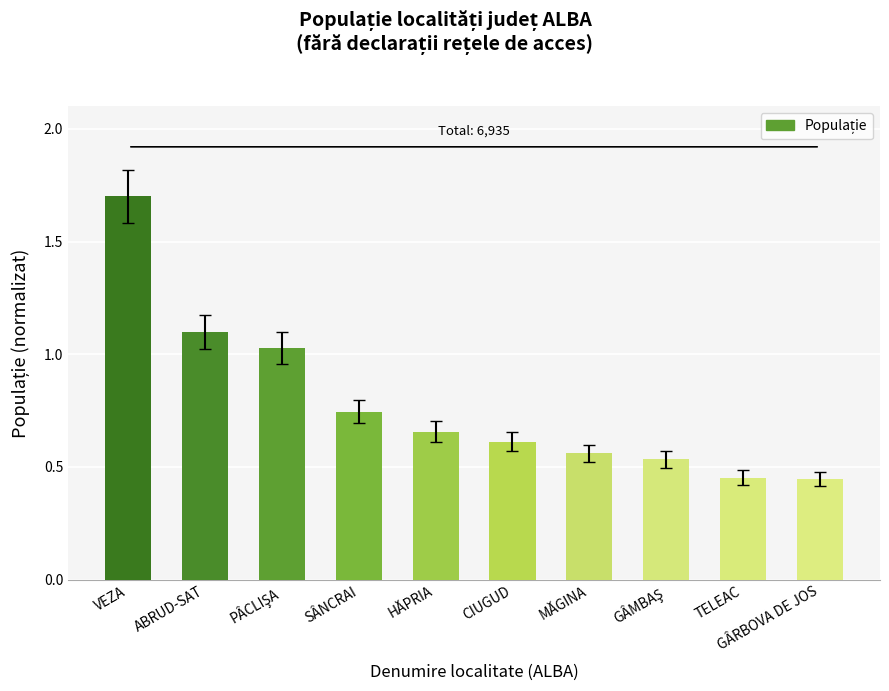

What is the sum of all values?

7.8